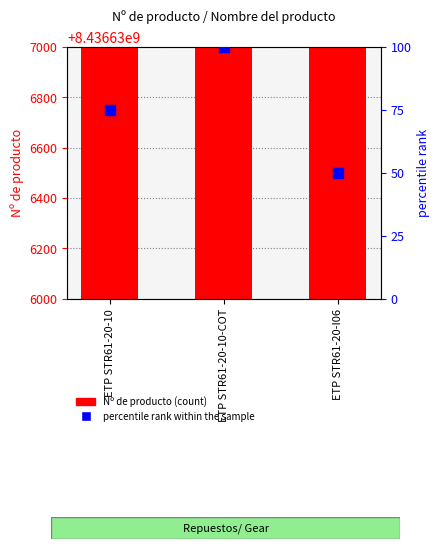

How many distinct data groups are displayed?

2